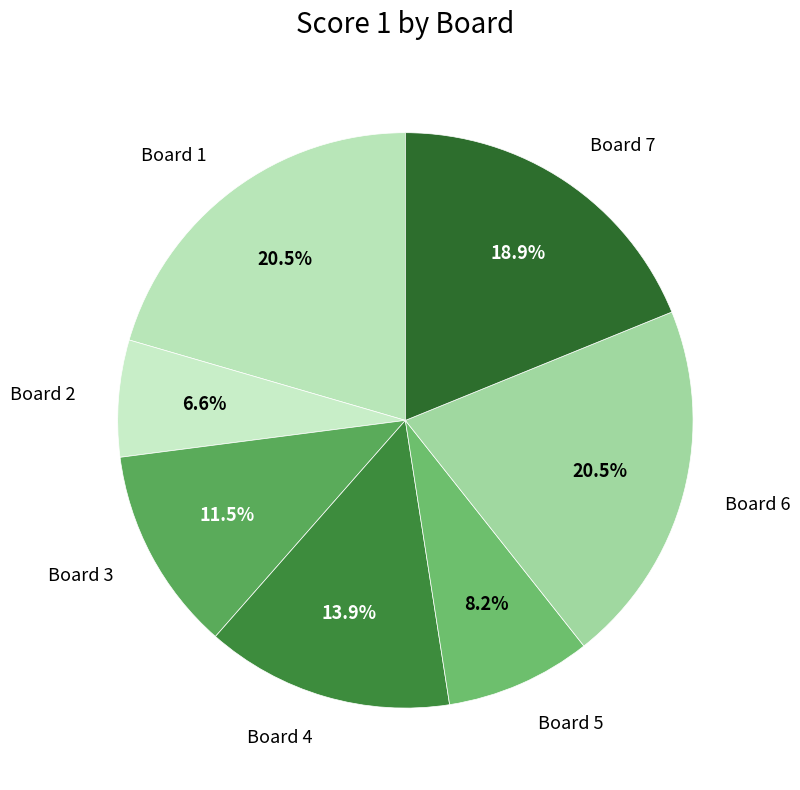

Between Board 2 and Board 1, which is larger?

Board 1